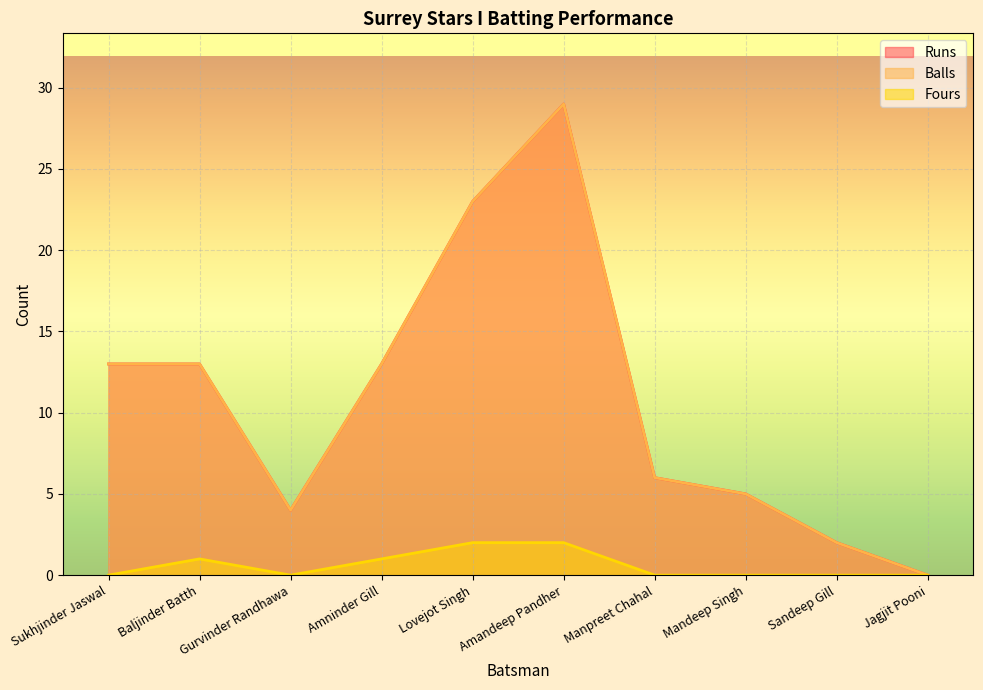

How many values in the Fours series exceed 0?

4